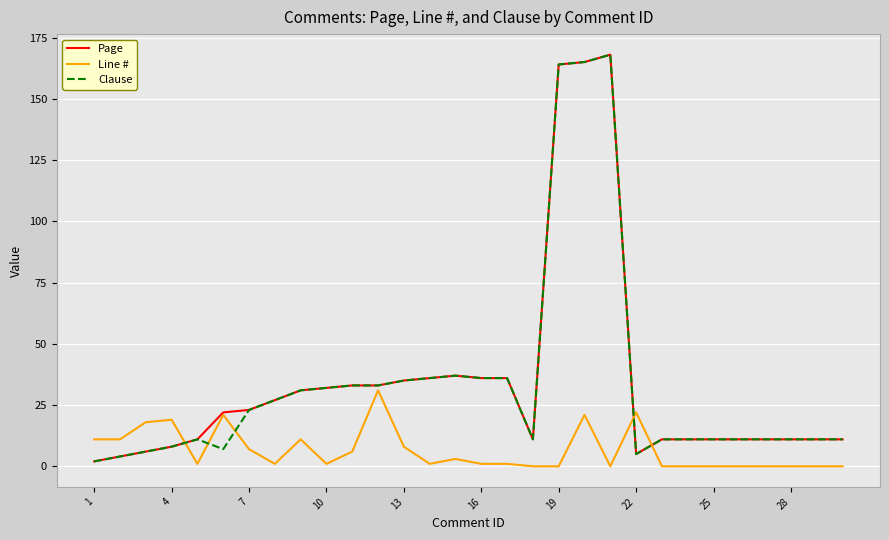

What is the greatest value displayed?

168